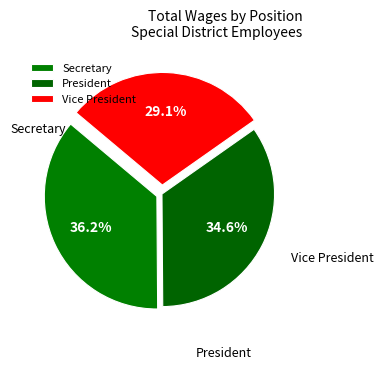

Which slice is the largest?

Secretary